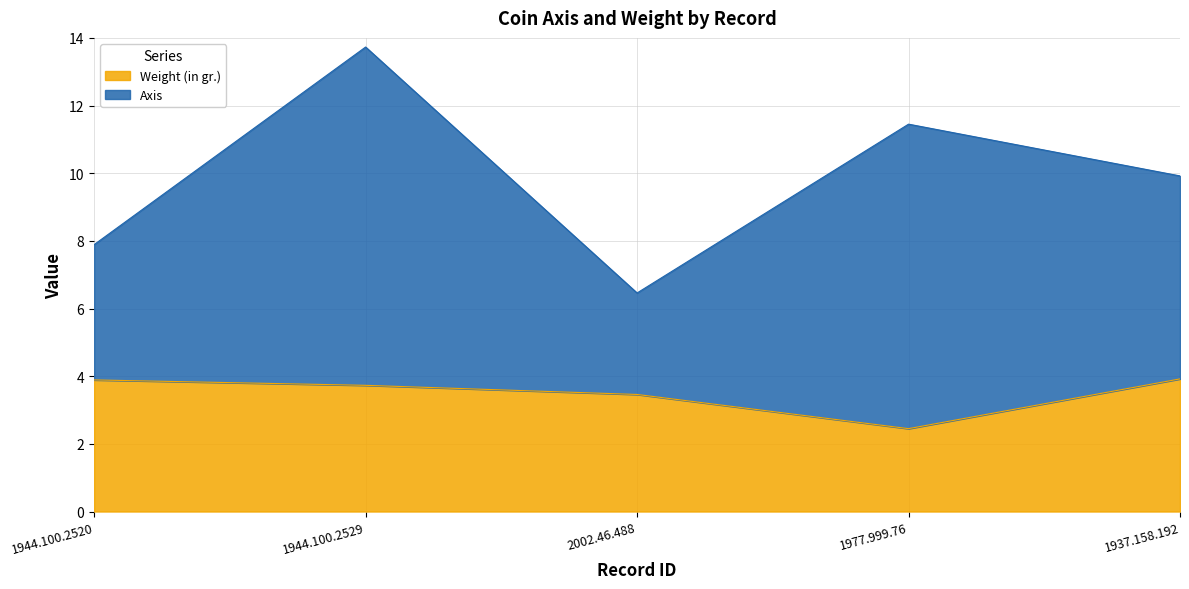

What value does the Weight (in gr.) series have at 1977.999.76?

2.5